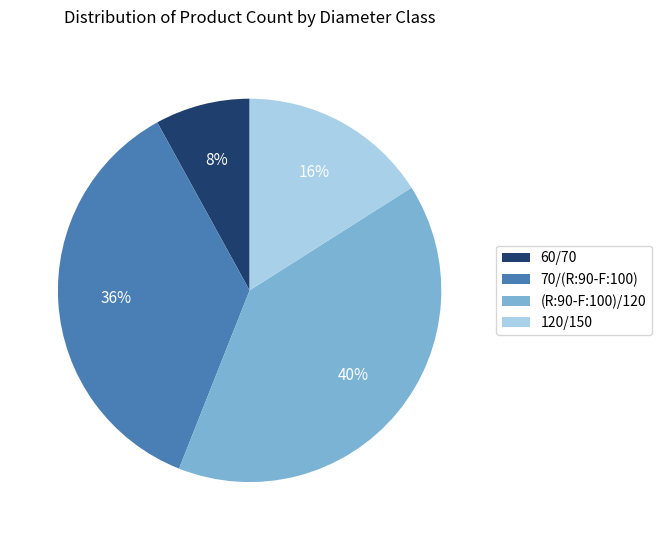

Is the sum of 60/70 and 70/(R:90-F:100) greater than half?

No